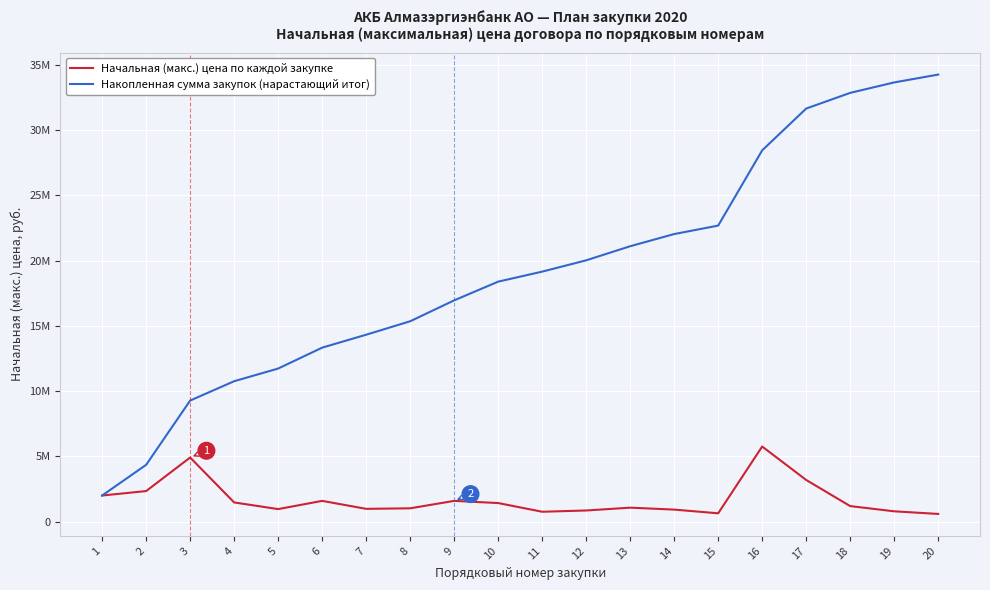

True or false: Накопленная сумма закупок (нарастающий итог) and Начальная (макс.) цена по каждой закупке cross at least once.

False